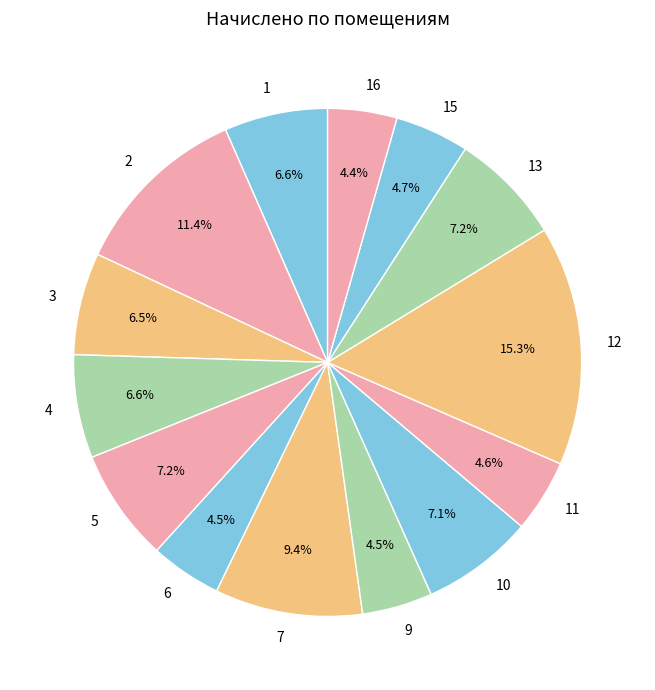

Is it true that 11 is 17% of the pie?

False